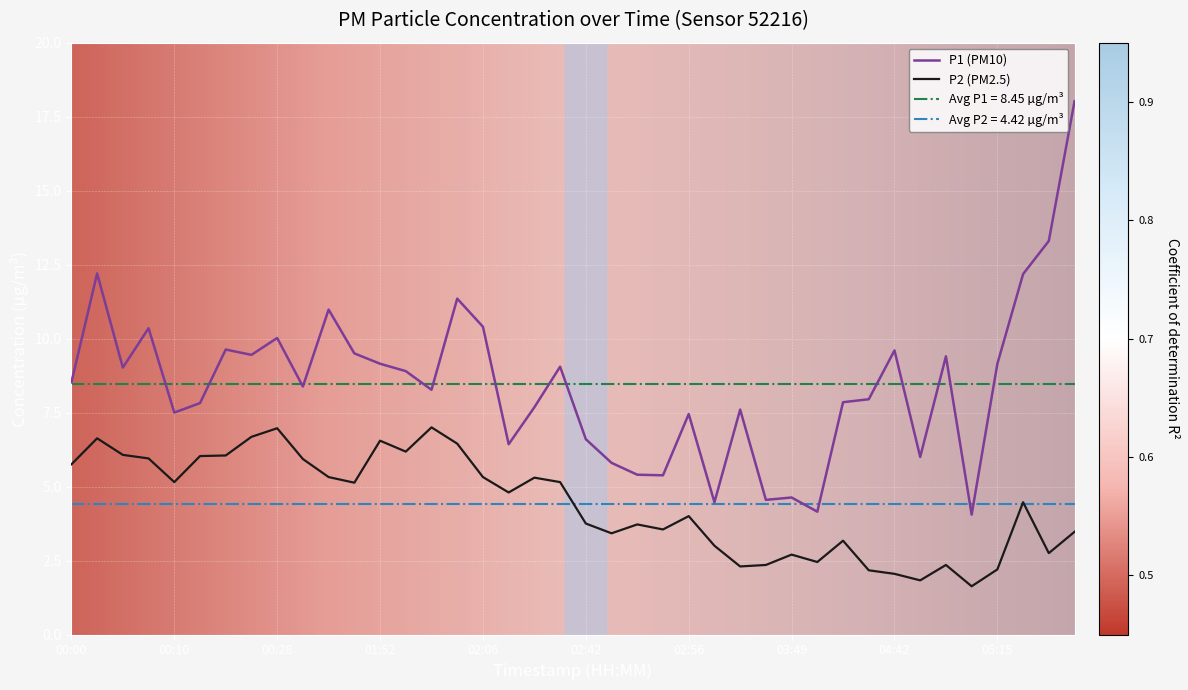

How many data points in P1 are above 8?

22